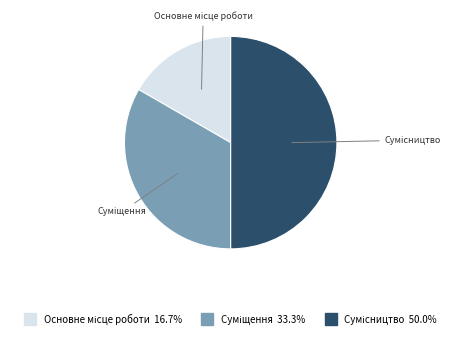

To the nearest percent, what portion does Сумісництво represent?

50%